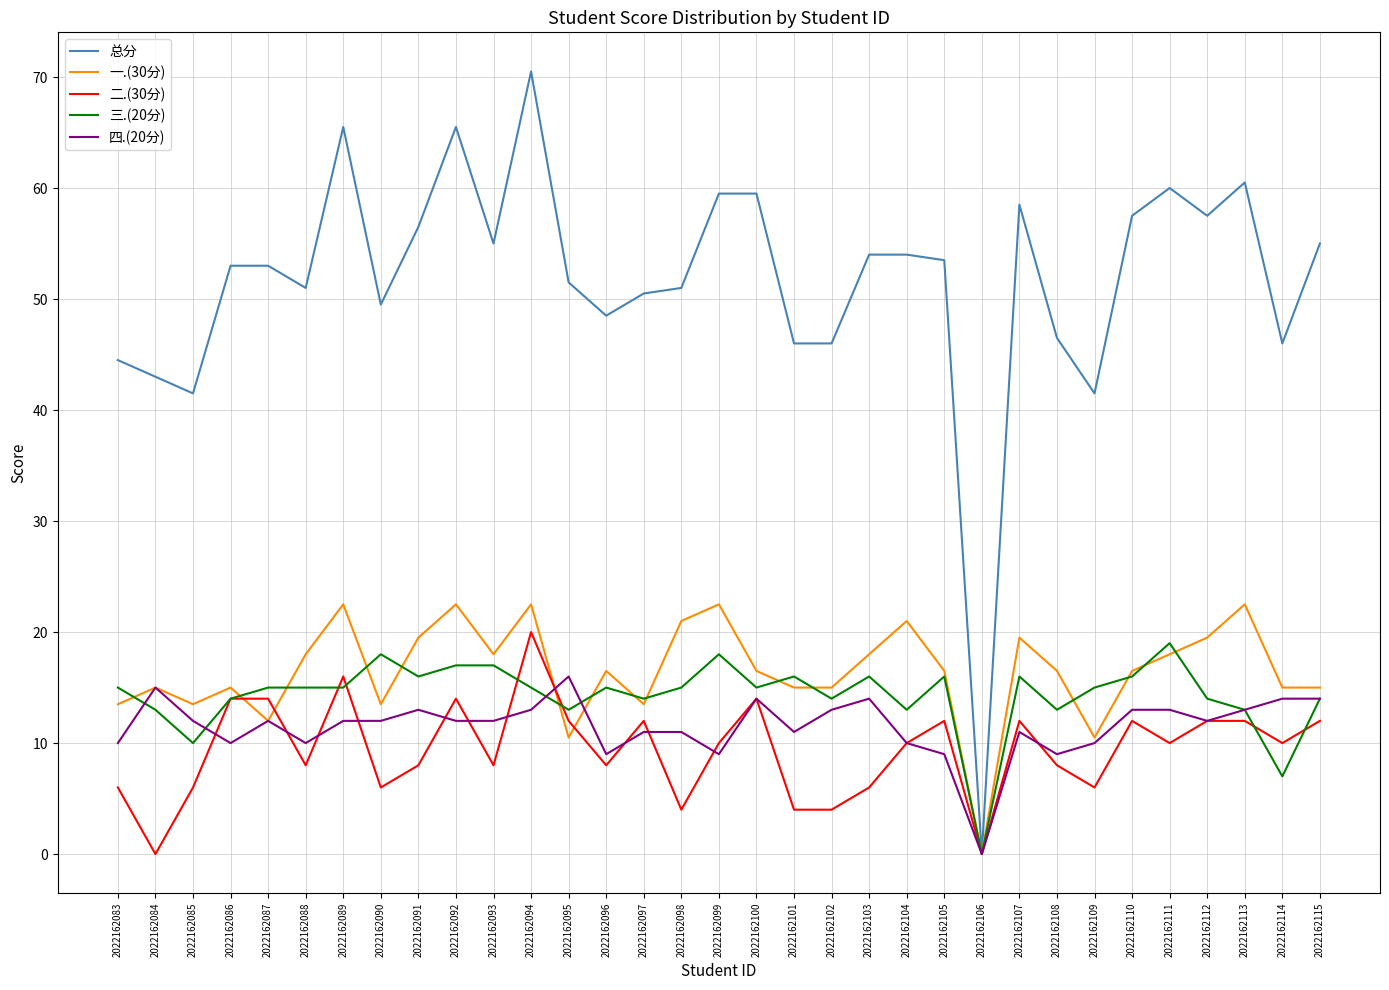

Read the 二.(30分) value at 2022162107.

12.0